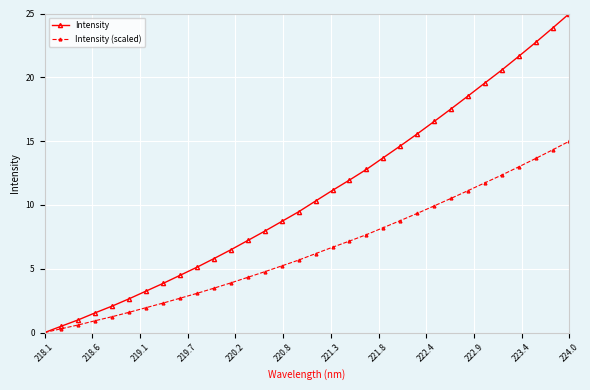

What is the value of the Intensity (scaled) point at the 31st from the left?

14.3